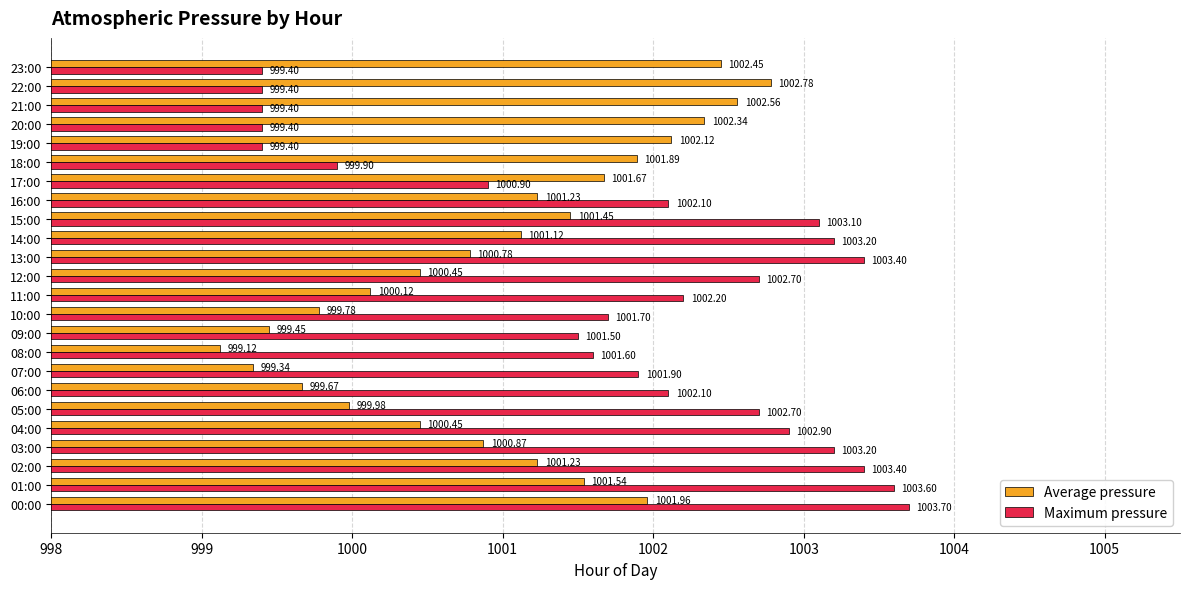

Rank the series by their average value, from highest to lowest.

Maximum pressure, Average pressure